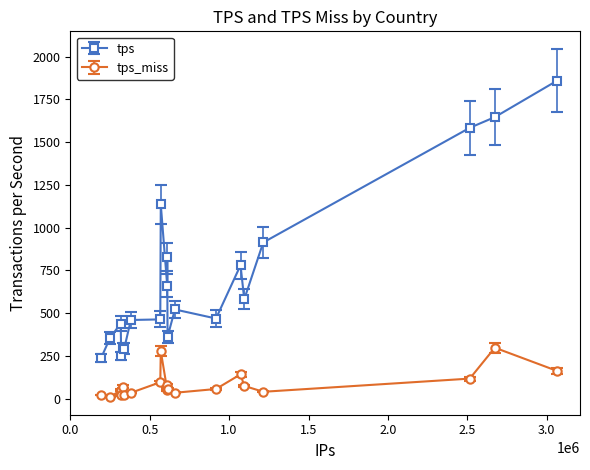

Which series has the largest total across all categories?

tps